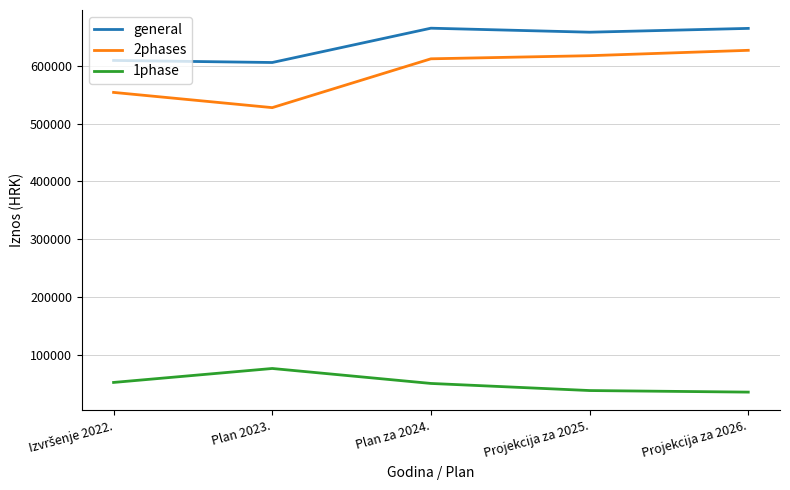

How many values in the 1phase series are below 50060?

2